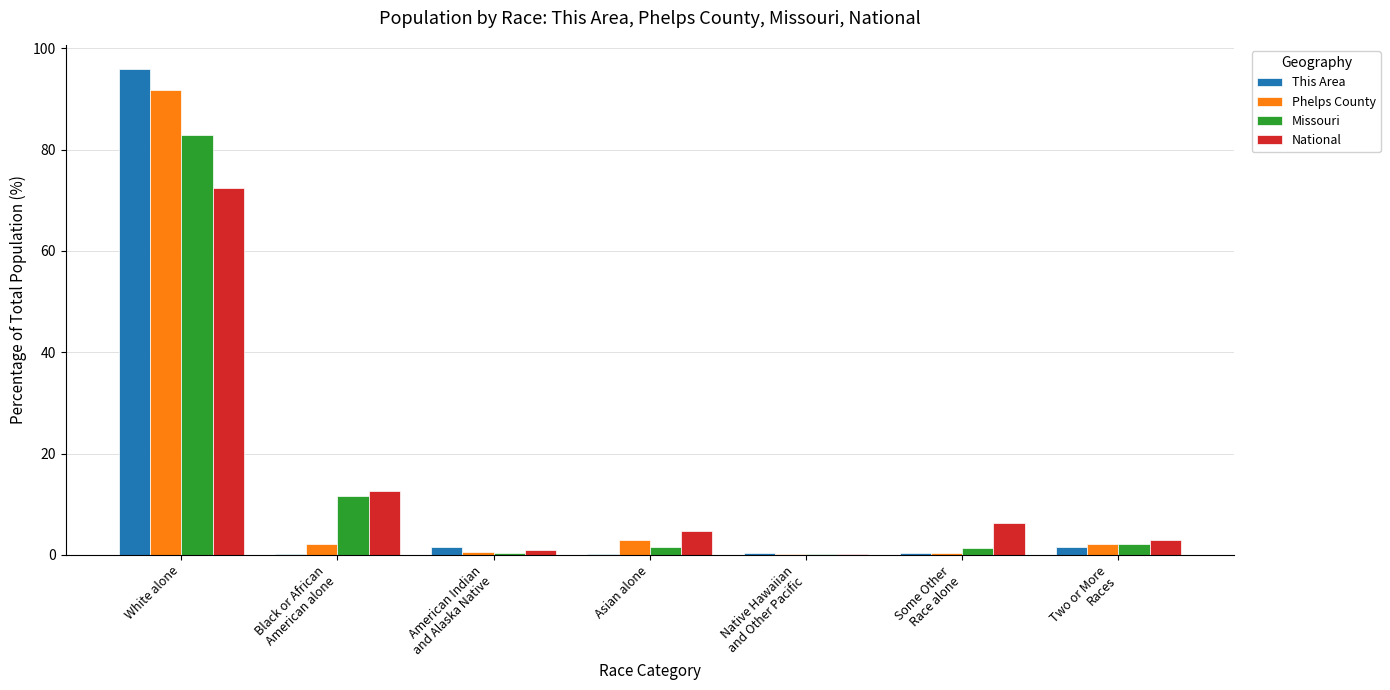

Which label corresponds to the largest value in the chart?

White alone